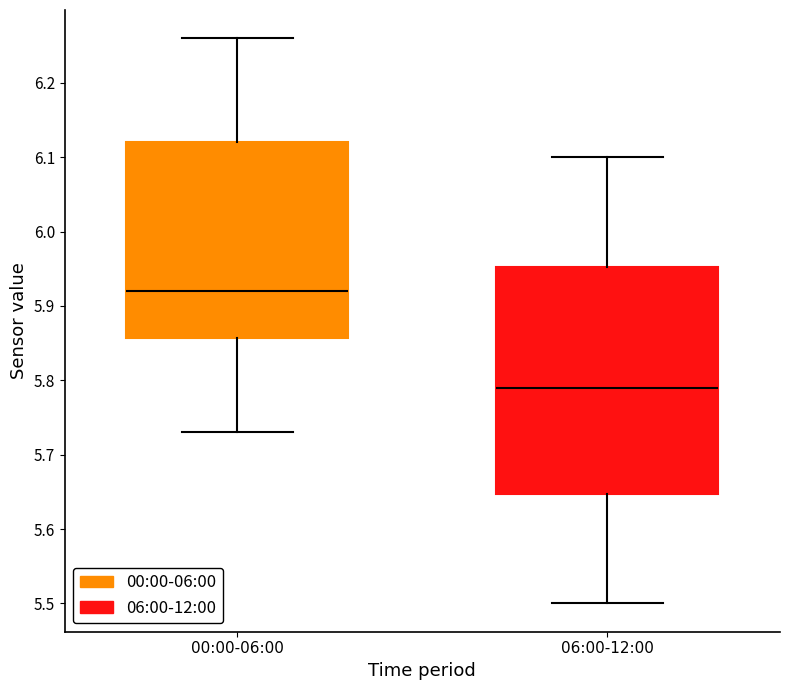

Comparing the boxes themselves (not the whiskers), which one is the tallest?

06:00-12:00